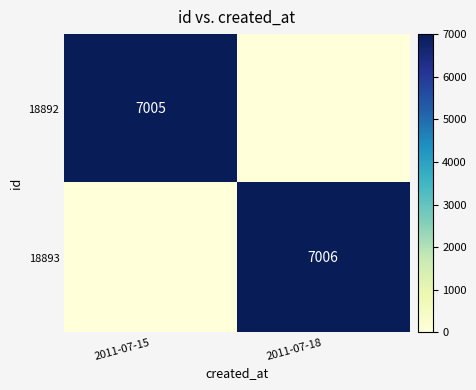

What is the difference between the highest and lowest values at 2011-07-15?

7005